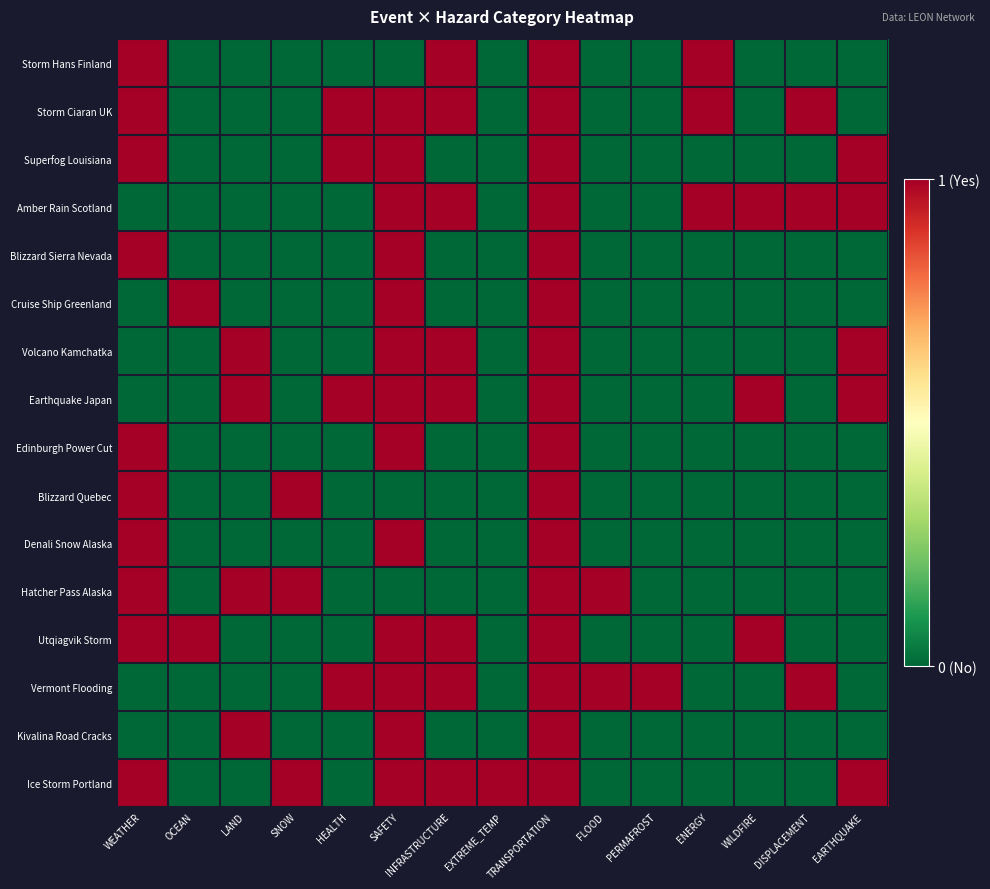

Rank the series by their maximum value, from highest to lowest.

Storm Hans Finland, Storm Ciaran UK, Superfog Louisiana, Amber Rain Scotland, Blizzard Sierra Nevada, Cruise Ship Greenland, Volcano Kamchatka, Earthquake Japan, Edinburgh Power Cut, Blizzard Quebec, Denali Snow Alaska, Hatcher Pass Alaska, Utqiagvik Storm, Vermont Flooding, Kivalina Road Cracks, Ice Storm Portland